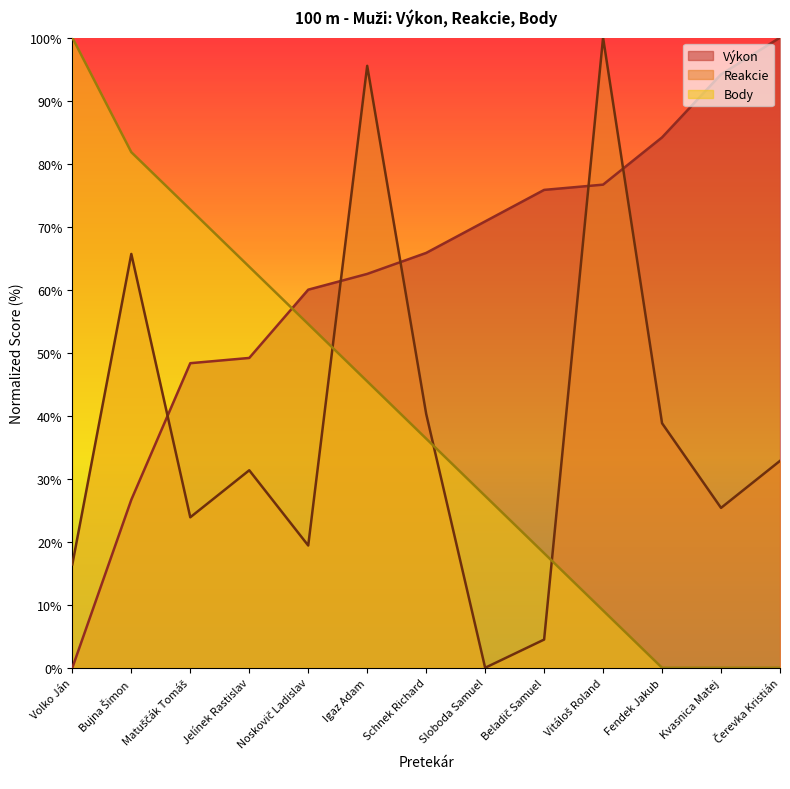

Which series has the largest total across all categories?

Výkon